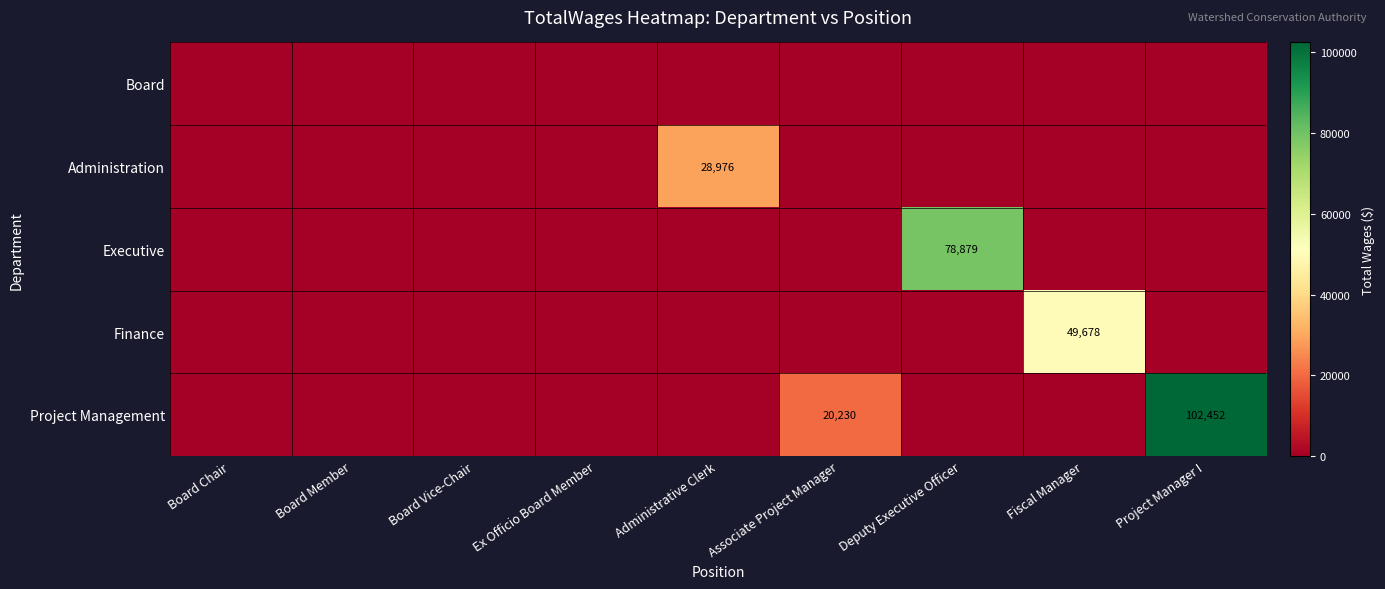

What is the difference between the maximum and minimum values in the Executive series?

78879